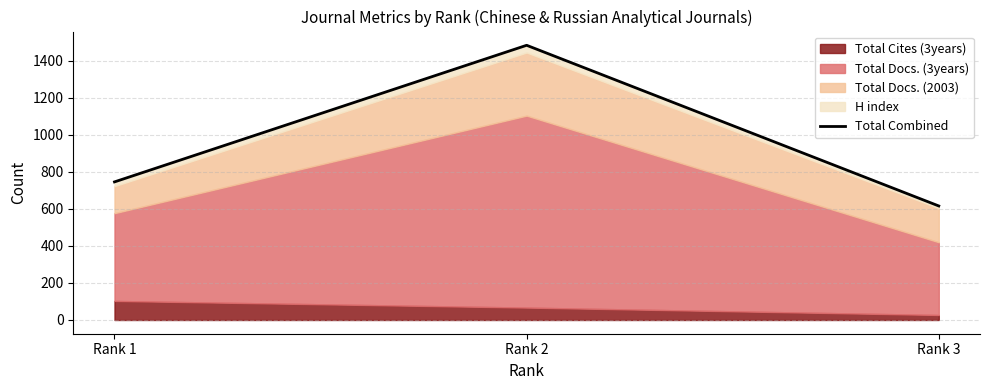

Between Rank 1 and Rank 3, which is larger?

Rank 1